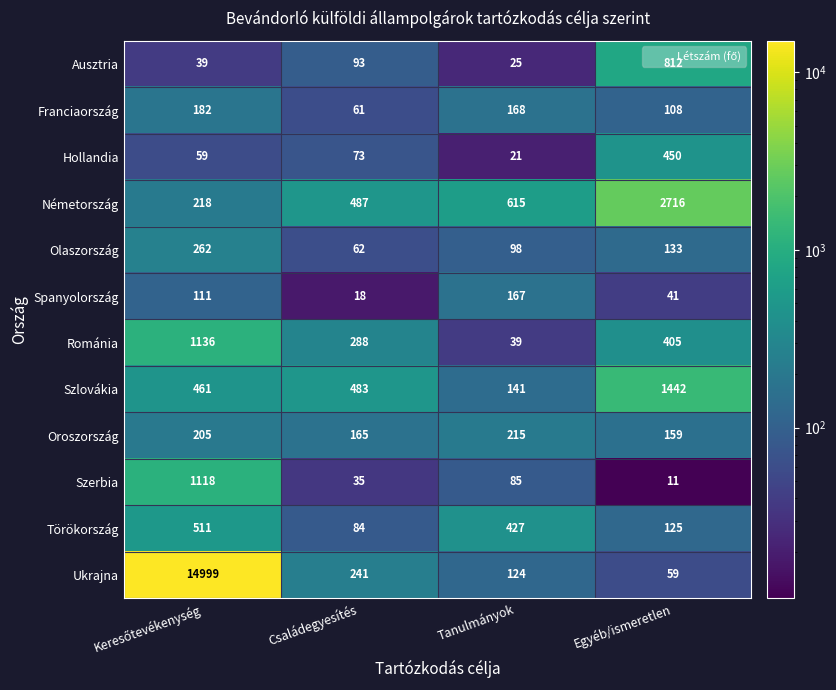

What is the minimum value shown in the chart?

11